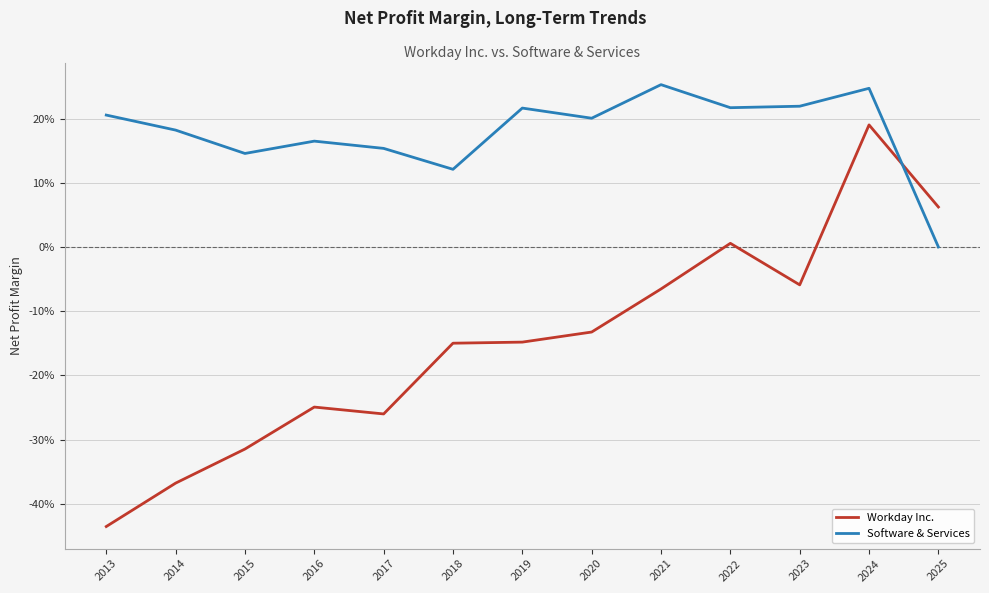

Does the chart display data point markers on the line(s)?

No